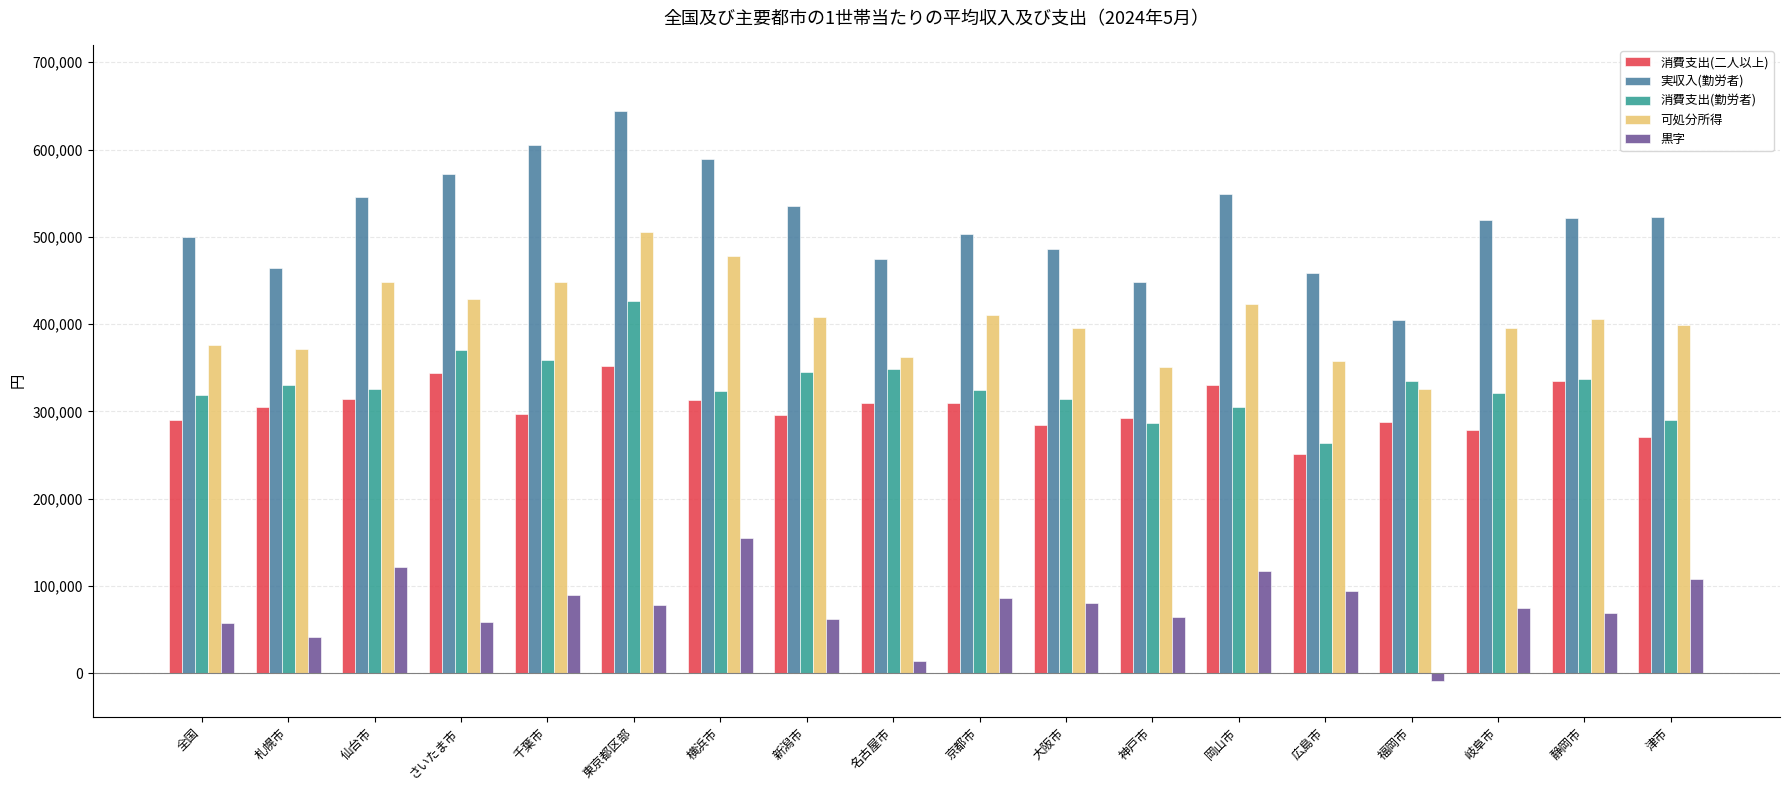

Count the number of data series in this chart.

5